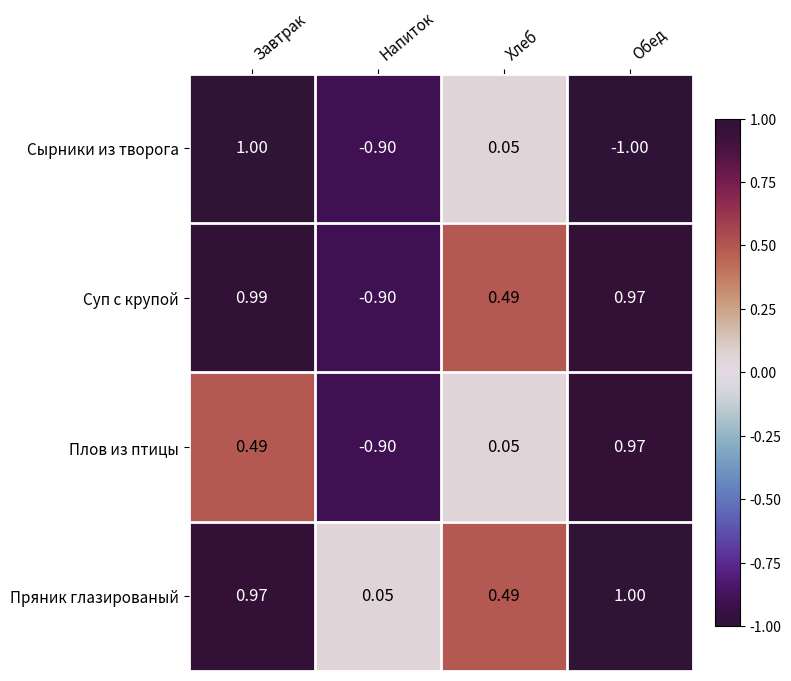

Rank the series by their average value, from lowest to highest.

Сырники из творога, Плов из птицы, Суп с крупой, Пряник глазированый